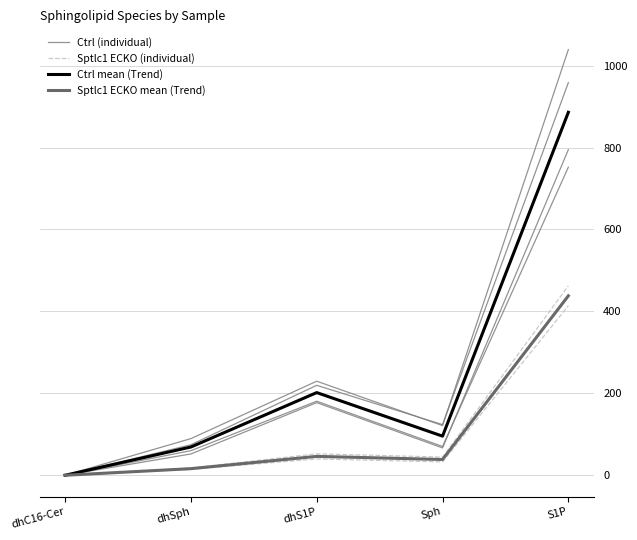

Which series has the largest total across all categories?

Ctrl (individual)